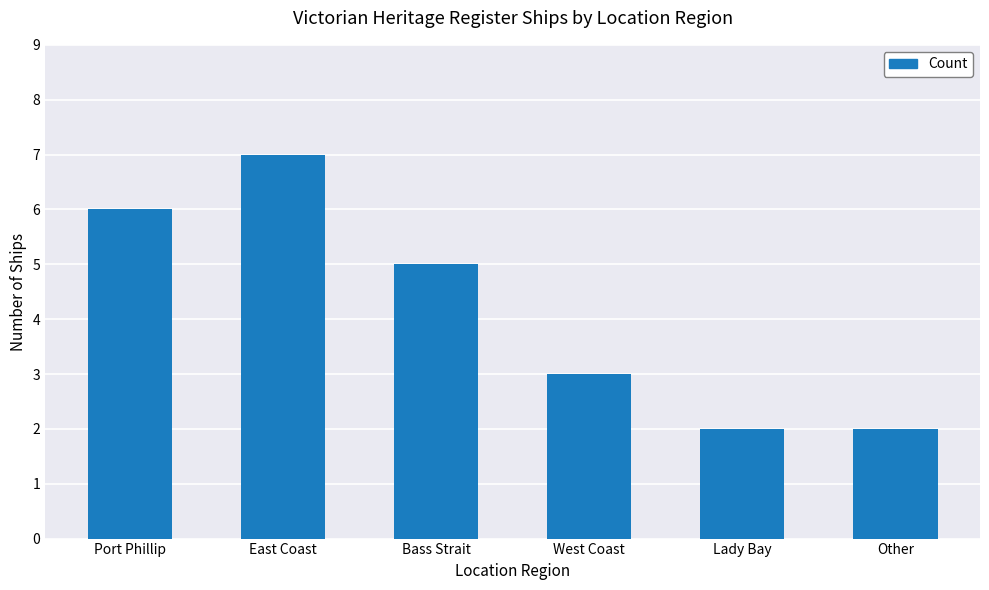

Are the bars horizontal?

No